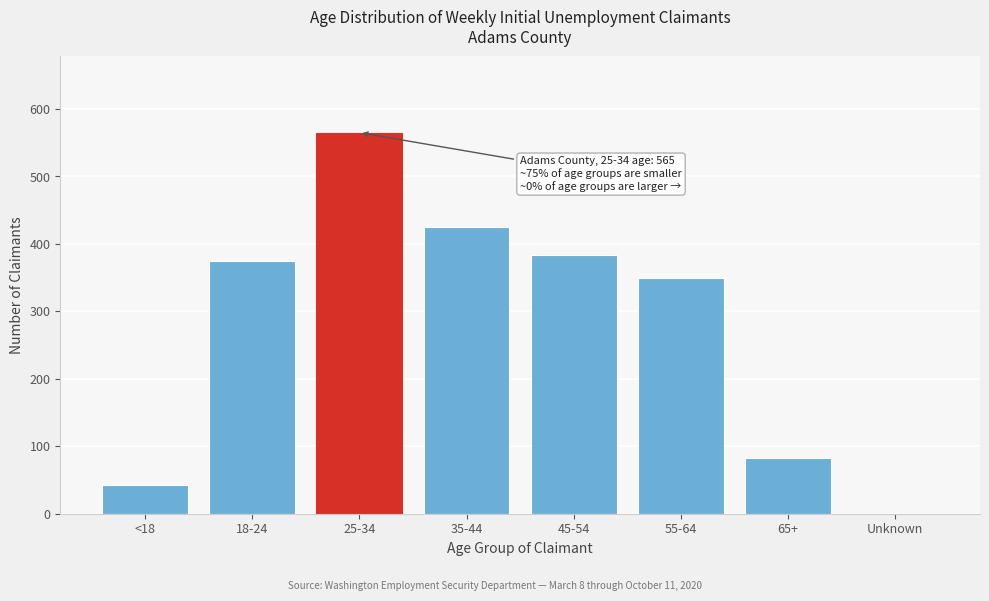

Reading left to right, extract all data points from this chart.

<18=42	18-24=374	25-34=565	35-44=425	45-54=384	55-64=349	65+=82	Unknown=0